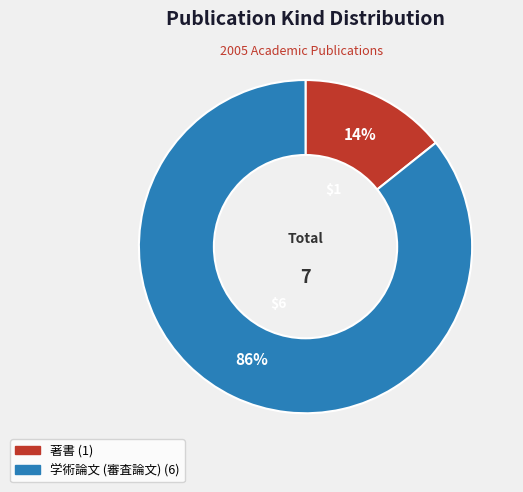

To the nearest percent, what is the combined percentage of 学術論文 (審査論文) and 著書?

100%